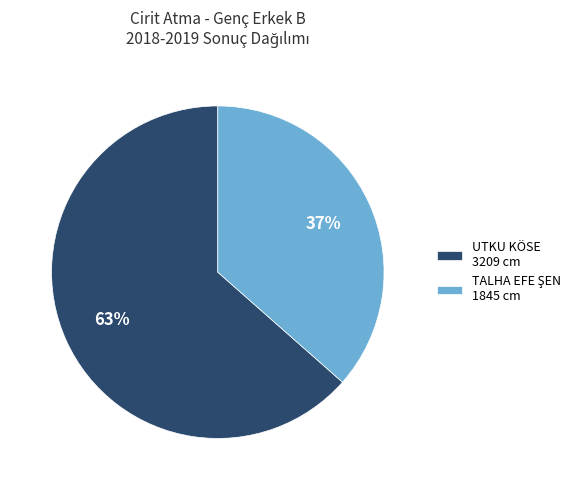

Does UTKU KÖSE 3209 cm account for over 50% of the chart?

Yes